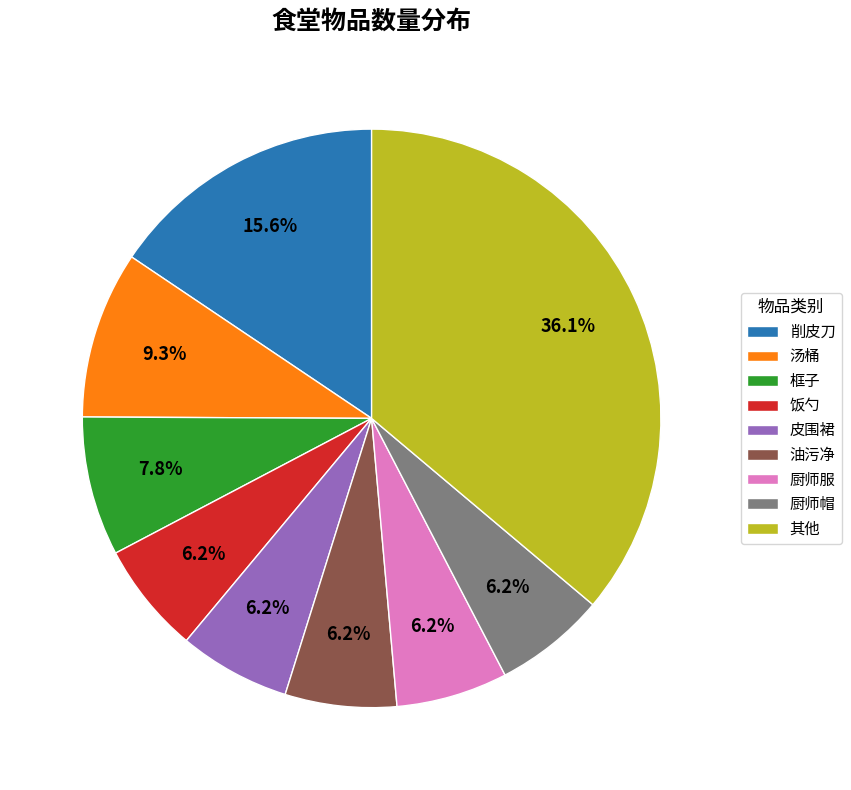

Which slice is the largest?

其他